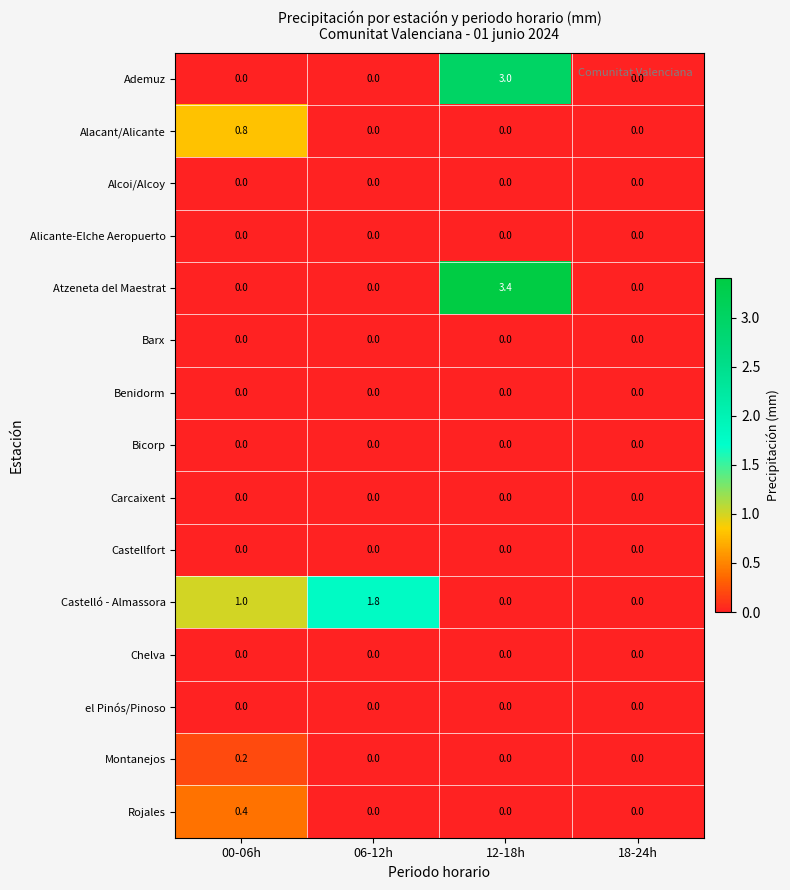

What is the average value of the Ademuz series?

0.8